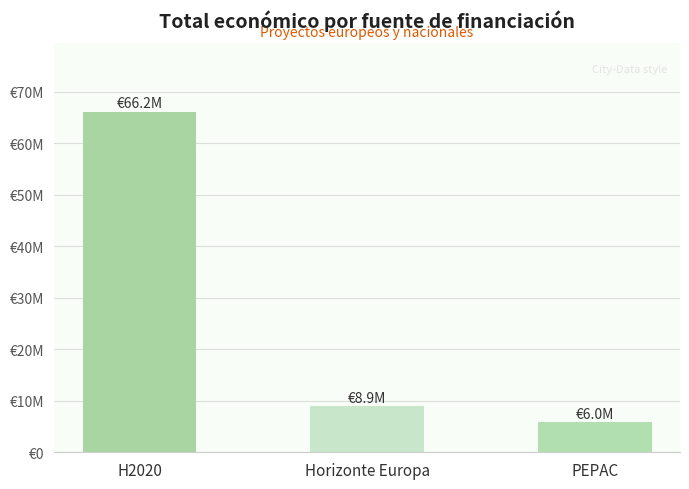

What is the average value?

27022261